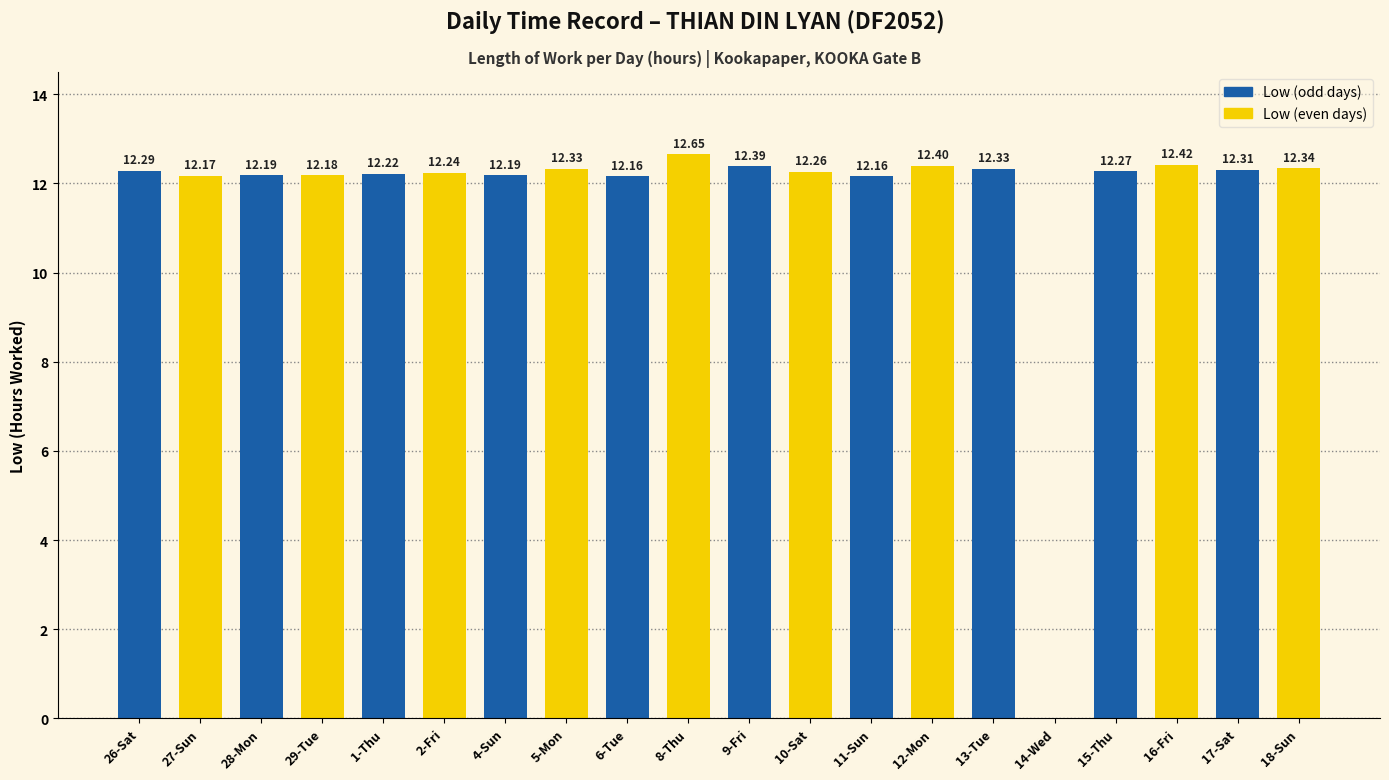

True or false: Low (odd days) has a value of 12.2 at 28-Mon.

True